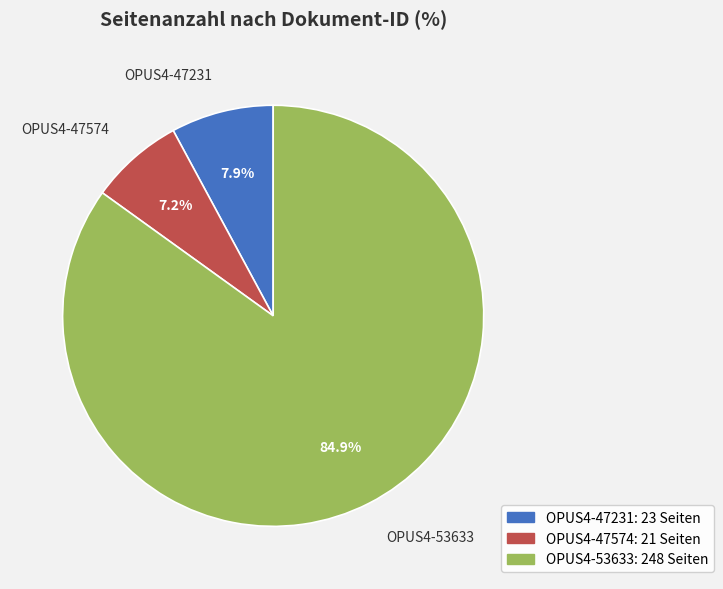

Rank the categories by value from lowest to highest.

OPUS4-47574, OPUS4-47231, OPUS4-53633